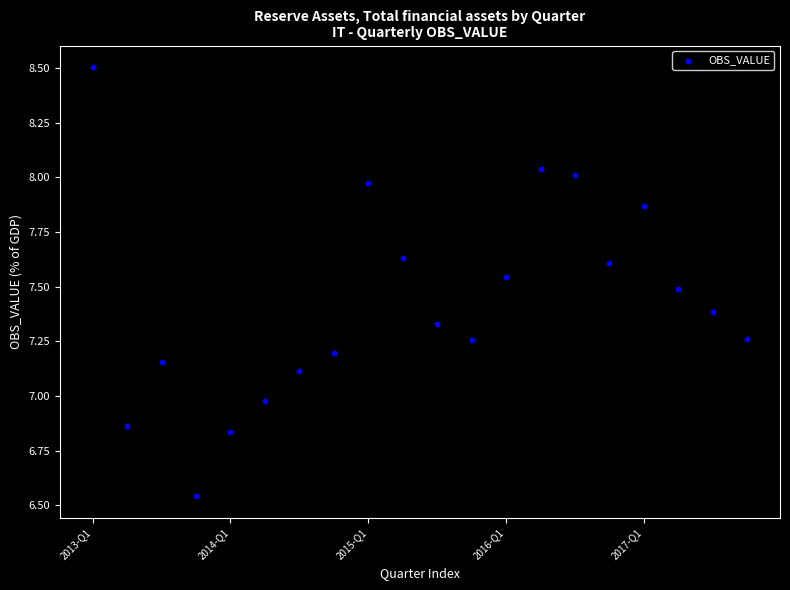

What is the range of Y values (max minus min)?

2.0